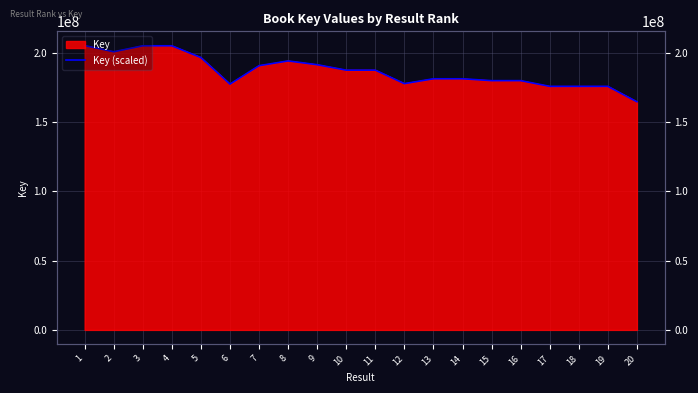

Count the number of values greater than 187352458.

9